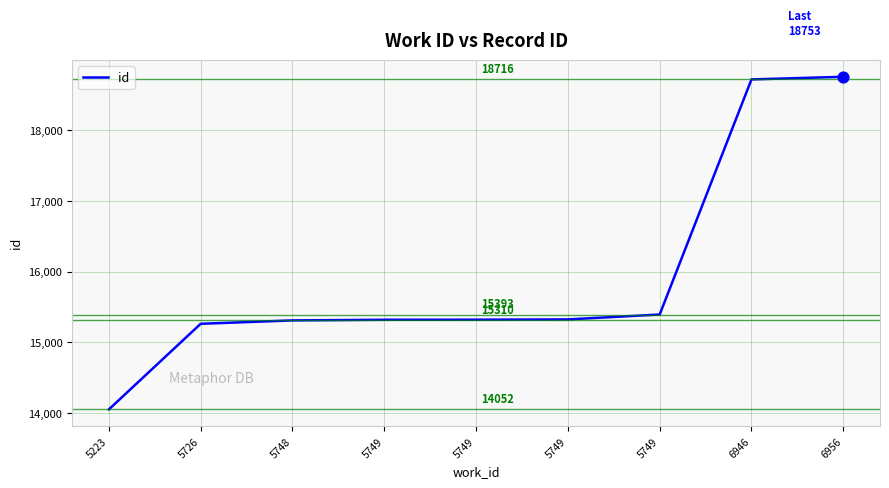

How many lines are shown in the chart?

1